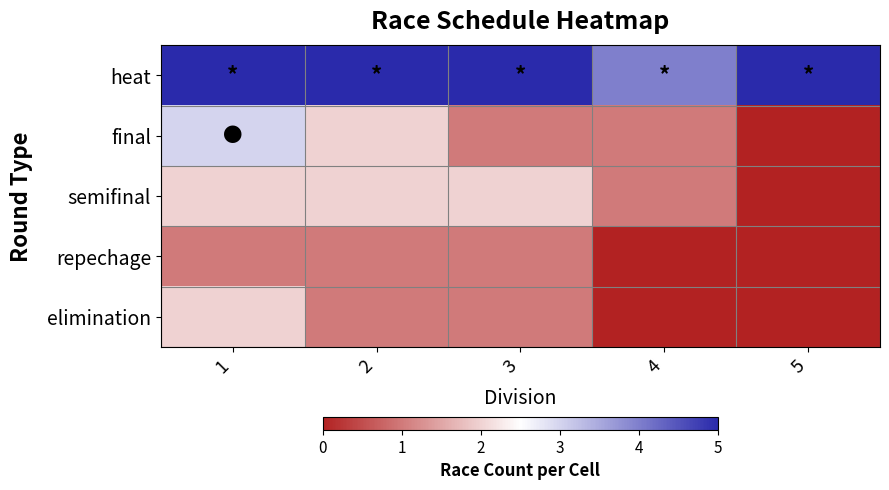

What is the difference between the highest and lowest values at 3?

4